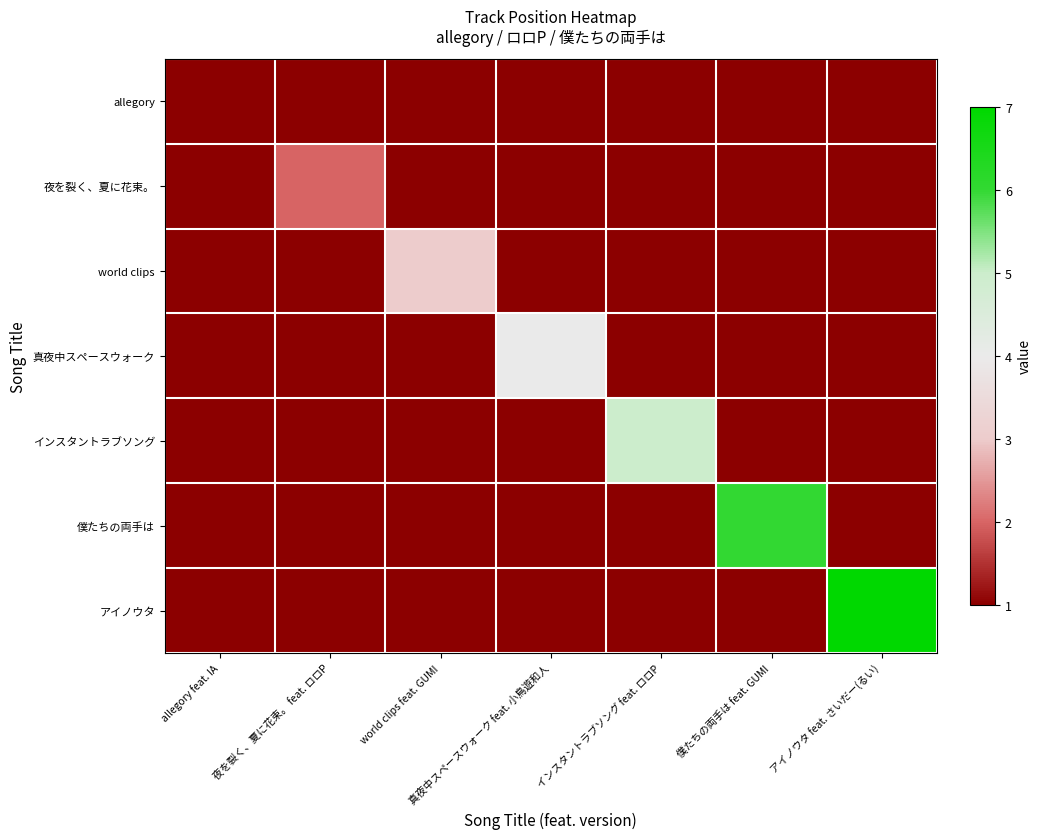

Reading left to right, list all the values displayed in this chart.

allegory: allegory feat. IA=1	夜を裂く、夏に花束。 feat. ロロP=0	world clips feat. GUMI=0	真夜中スペースウォーク feat. 小鳥遊和人=0	インスタントラブソング feat. ロロP=0	僕たちの両手は feat. GUMI=0	アイノウタ feat. さいだー(るい)=0
夜を裂く、夏に花束。: allegory feat. IA=0	夜を裂く、夏に花束。 feat. ロロP=2	world clips feat. GUMI=0	真夜中スペースウォーク feat. 小鳥遊和人=0	インスタントラブソング feat. ロロP=0	僕たちの両手は feat. GUMI=0	アイノウタ feat. さいだー(るい)=0
world clips: allegory feat. IA=0	夜を裂く、夏に花束。 feat. ロロP=0	world clips feat. GUMI=3	真夜中スペースウォーク feat. 小鳥遊和人=0	インスタントラブソング feat. ロロP=0	僕たちの両手は feat. GUMI=0	アイノウタ feat. さいだー(るい)=0
真夜中スペースウォーク: allegory feat. IA=0	夜を裂く、夏に花束。 feat. ロロP=0	world clips feat. GUMI=0	真夜中スペースウォーク feat. 小鳥遊和人=4	インスタントラブソング feat. ロロP=0	僕たちの両手は feat. GUMI=0	アイノウタ feat. さいだー(るい)=0
インスタントラブソング: allegory feat. IA=0	夜を裂く、夏に花束。 feat. ロロP=0	world clips feat. GUMI=0	真夜中スペースウォーク feat. 小鳥遊和人=0	インスタントラブソング feat. ロロP=5	僕たちの両手は feat. GUMI=0	アイノウタ feat. さいだー(るい)=0
僕たちの両手は: allegory feat. IA=0	夜を裂く、夏に花束。 feat. ロロP=0	world clips feat. GUMI=0	真夜中スペースウォーク feat. 小鳥遊和人=0	インスタントラブソング feat. ロロP=0	僕たちの両手は feat. GUMI=6	アイノウタ feat. さいだー(るい)=0
アイノウタ: allegory feat. IA=0	夜を裂く、夏に花束。 feat. ロロP=0	world clips feat. GUMI=0	真夜中スペースウォーク feat. 小鳥遊和人=0	インスタントラブソング feat. ロロP=0	僕たちの両手は feat. GUMI=0	アイノウタ feat. さいだー(るい)=7